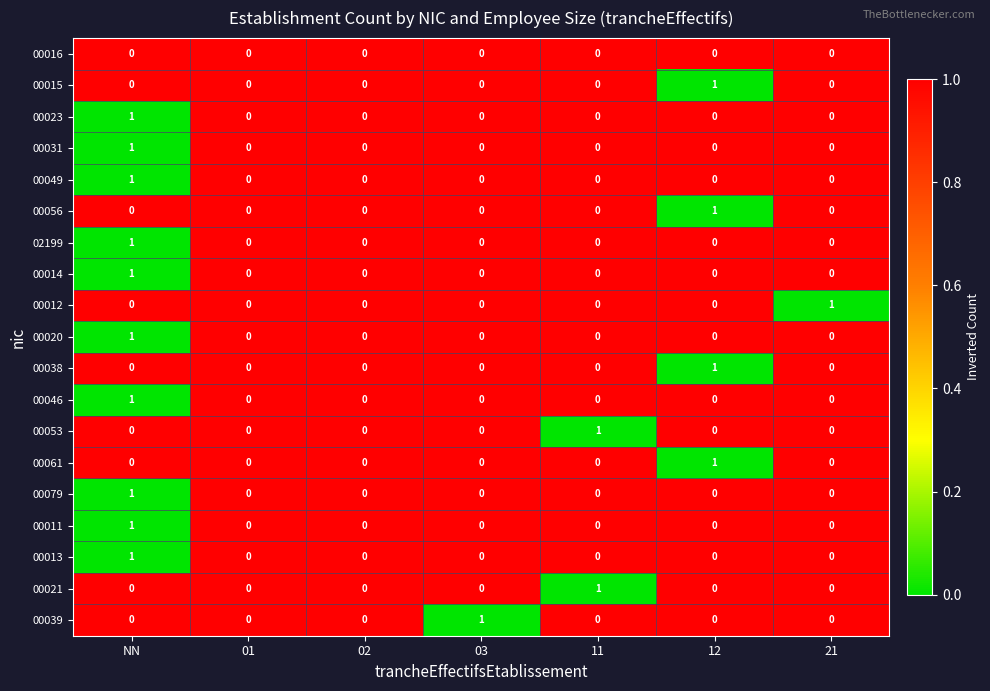

The 00011 series shows 0 at 12. True or false?

True